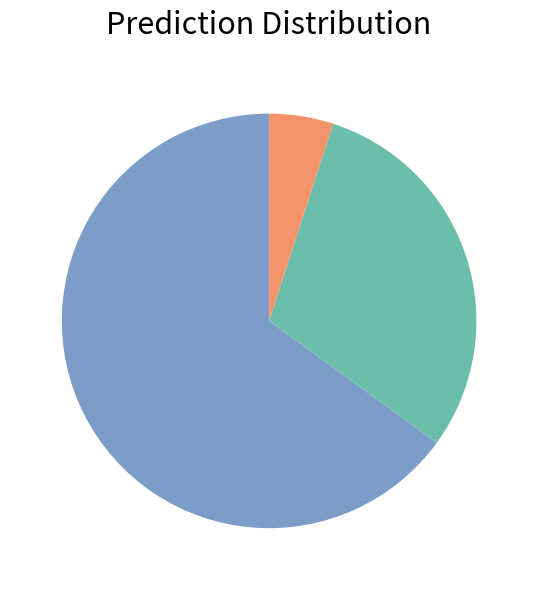

Does any single category account for the majority?

Yes